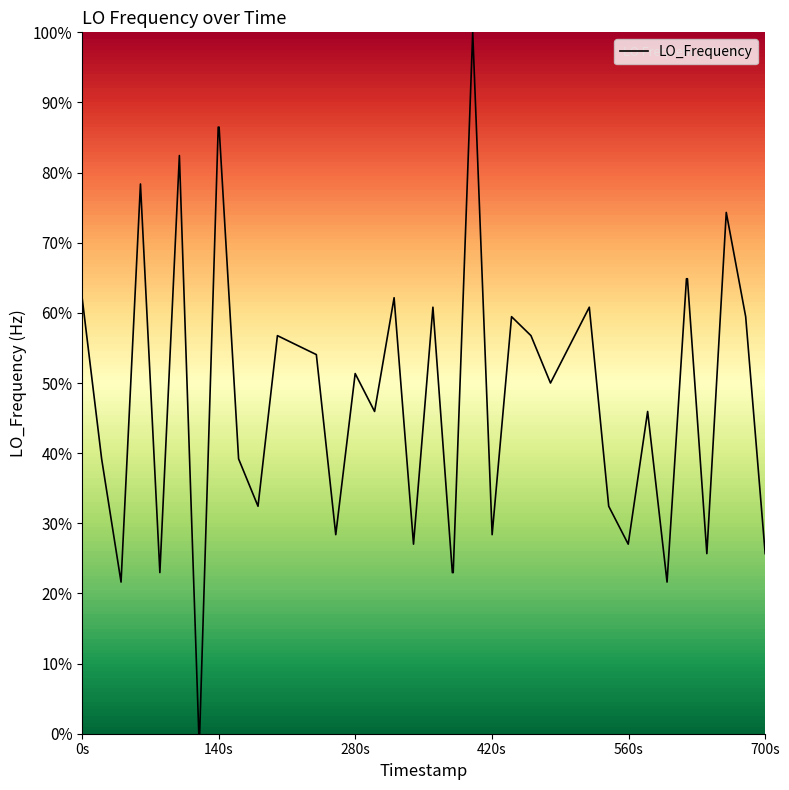

Is this an area chart (filled region under the line)?

No